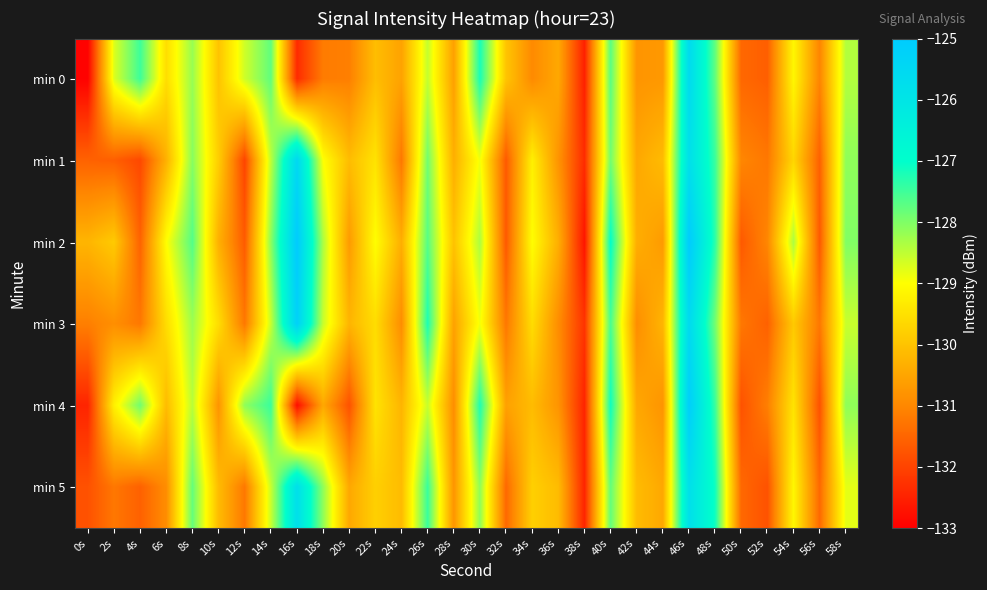

Between 38s and 8s, which is larger?

8s